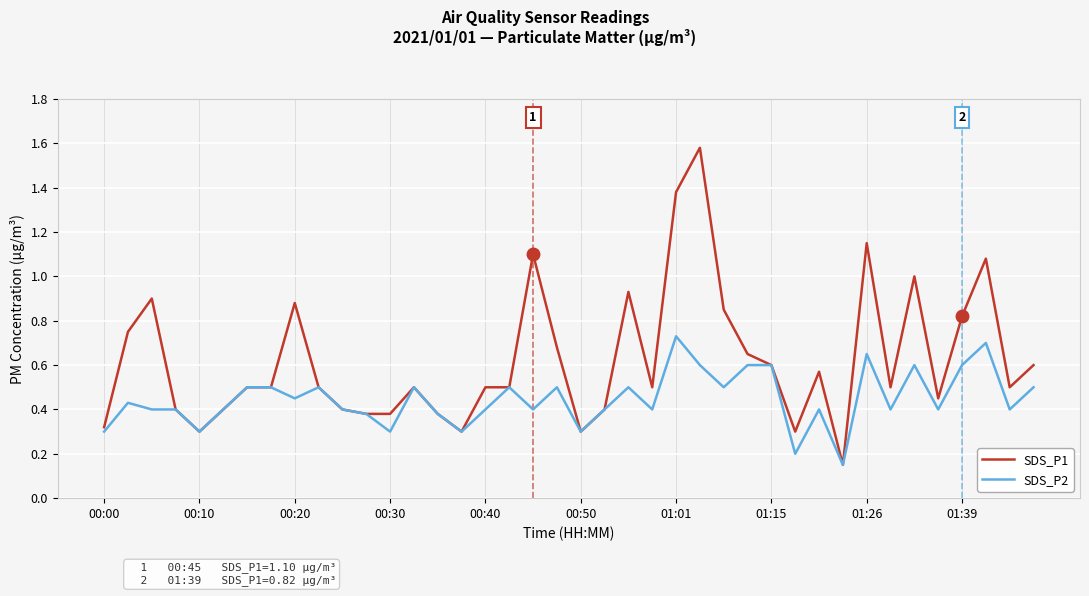

List the series in order of their overall mean, lowest first.

SDS_P2, SDS_P1